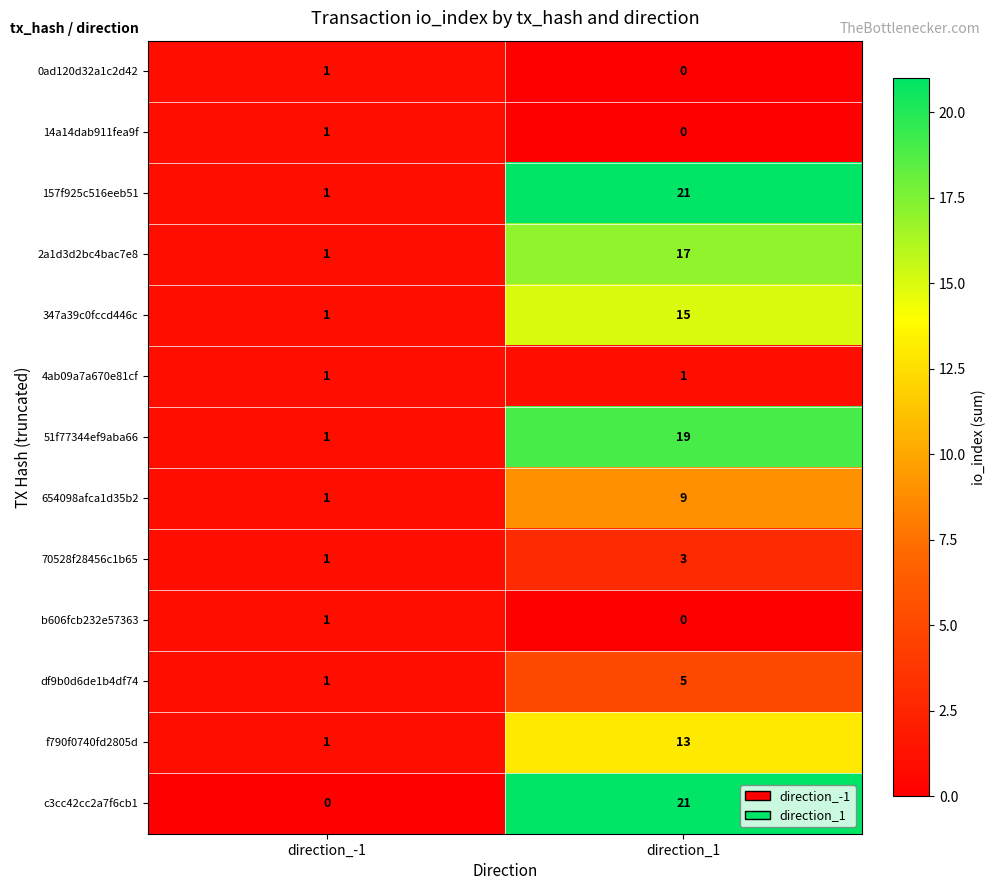

Which series changed the most between direction_-1 and direction_1?

c3cc42cc2a7f6cb1